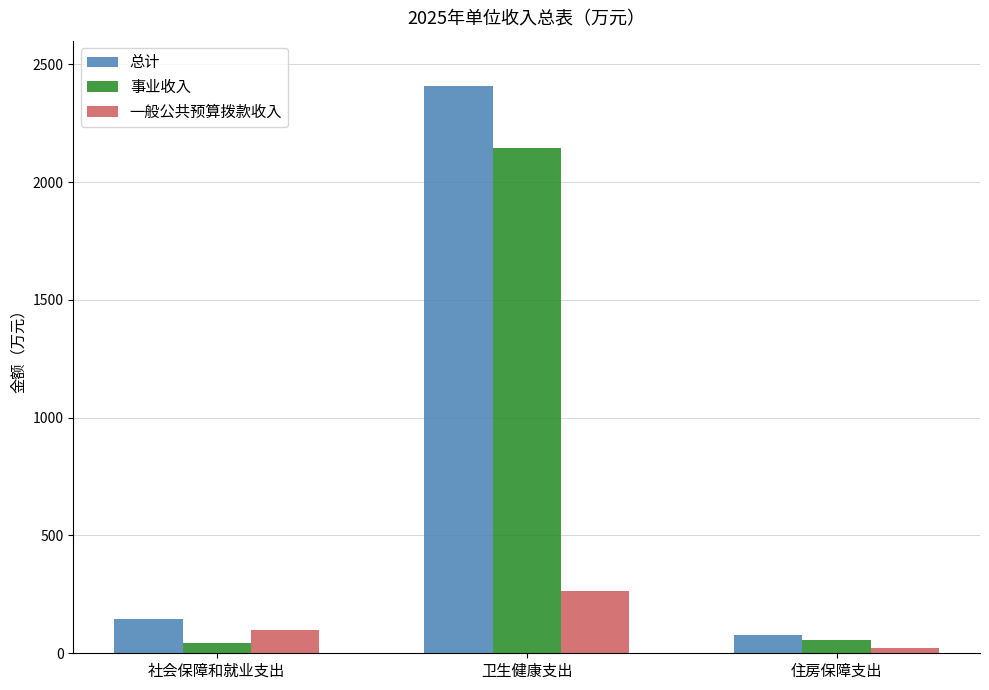

Is it true that 一般公共预算拨款收入 equals 103.7 at 卫生健康支出?

False